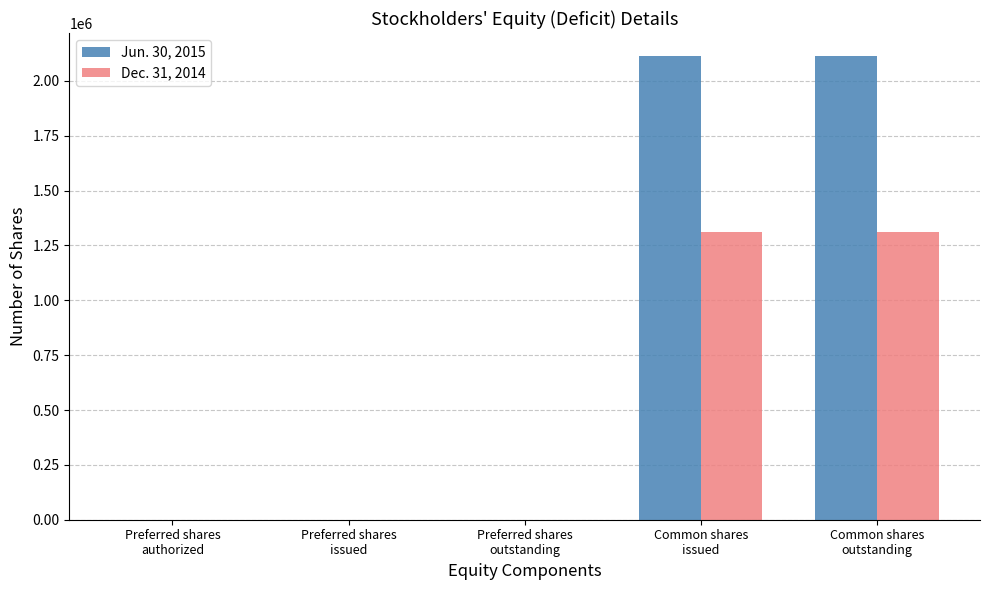

Which category has the lowest value in the Dec. 31, 2014 series?

Preferred shares
issued